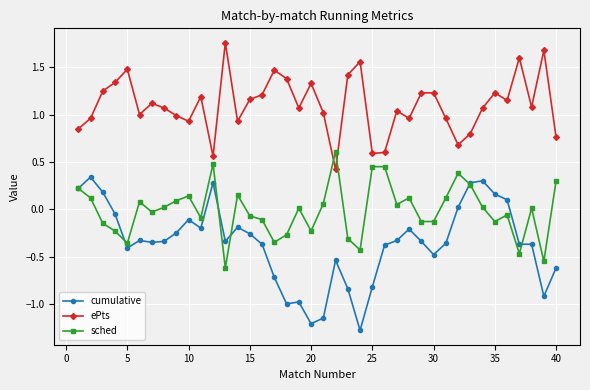

List the series in order of their peak value, highest first.

ePts, sched, cumulative